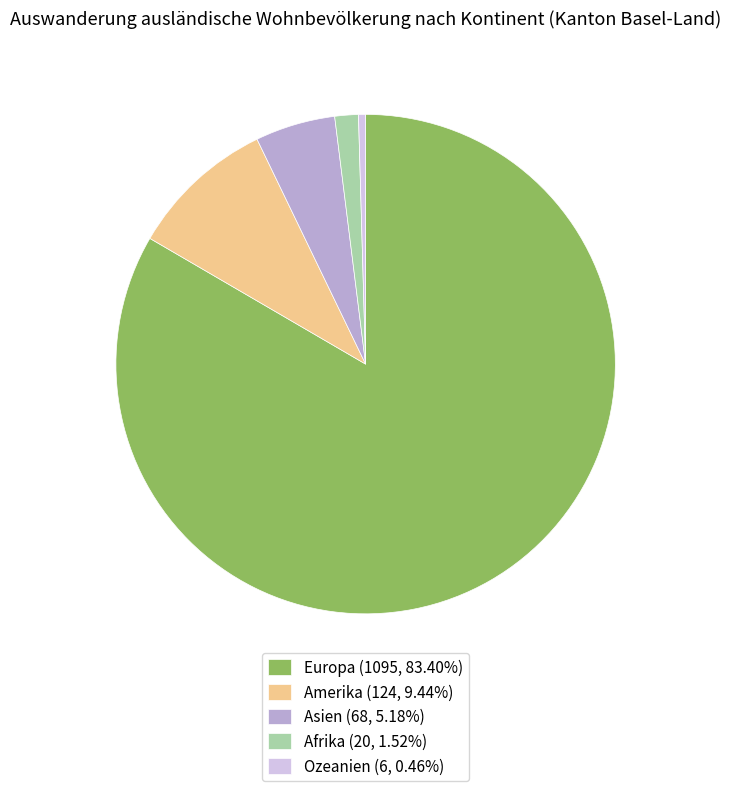

Does any single category account for the majority?

Yes